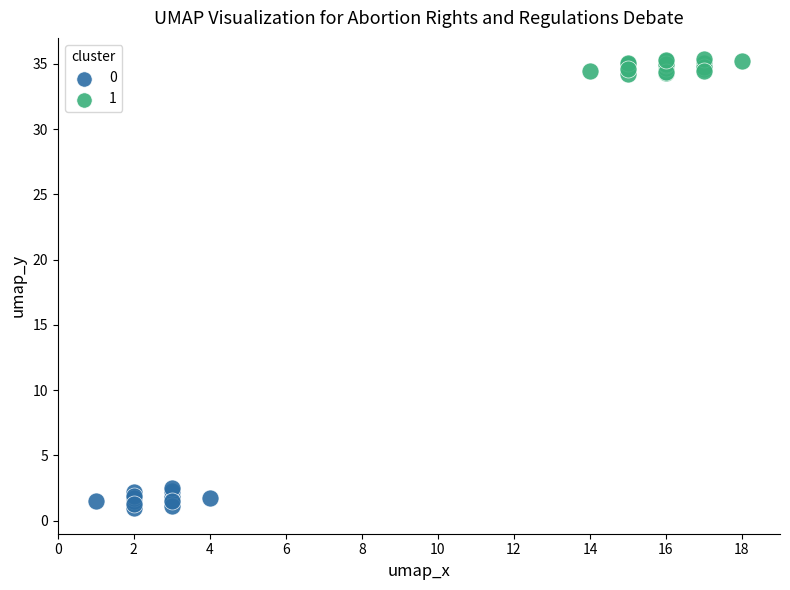

Which series contains the lowest Y value?

0